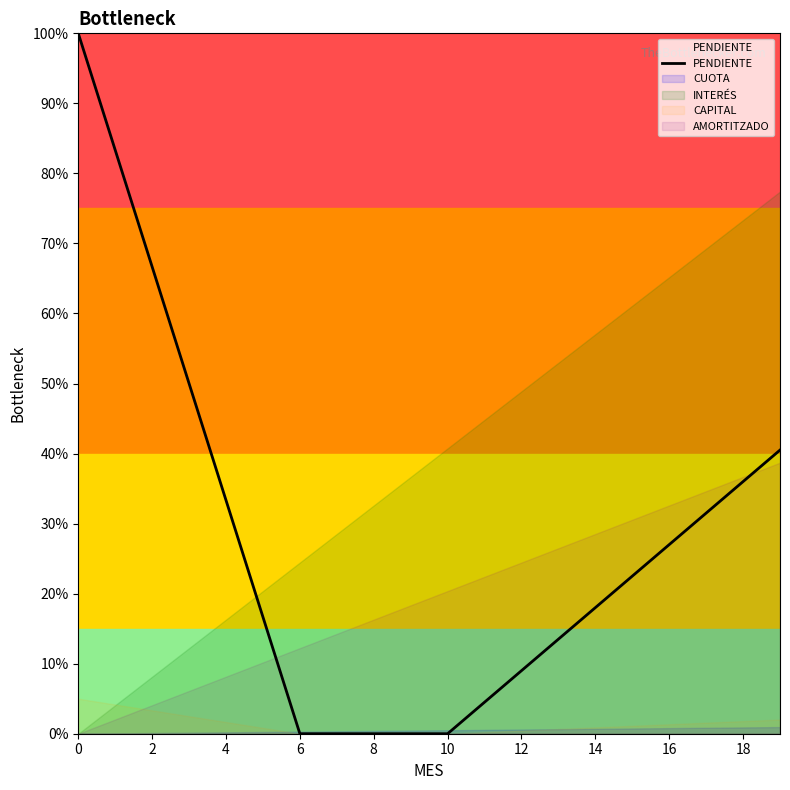

What is the greatest value displayed?

100.0